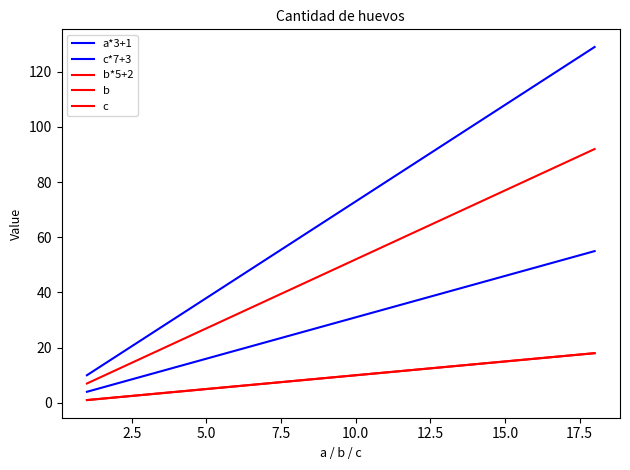

Does the chart have visible grid lines?

No